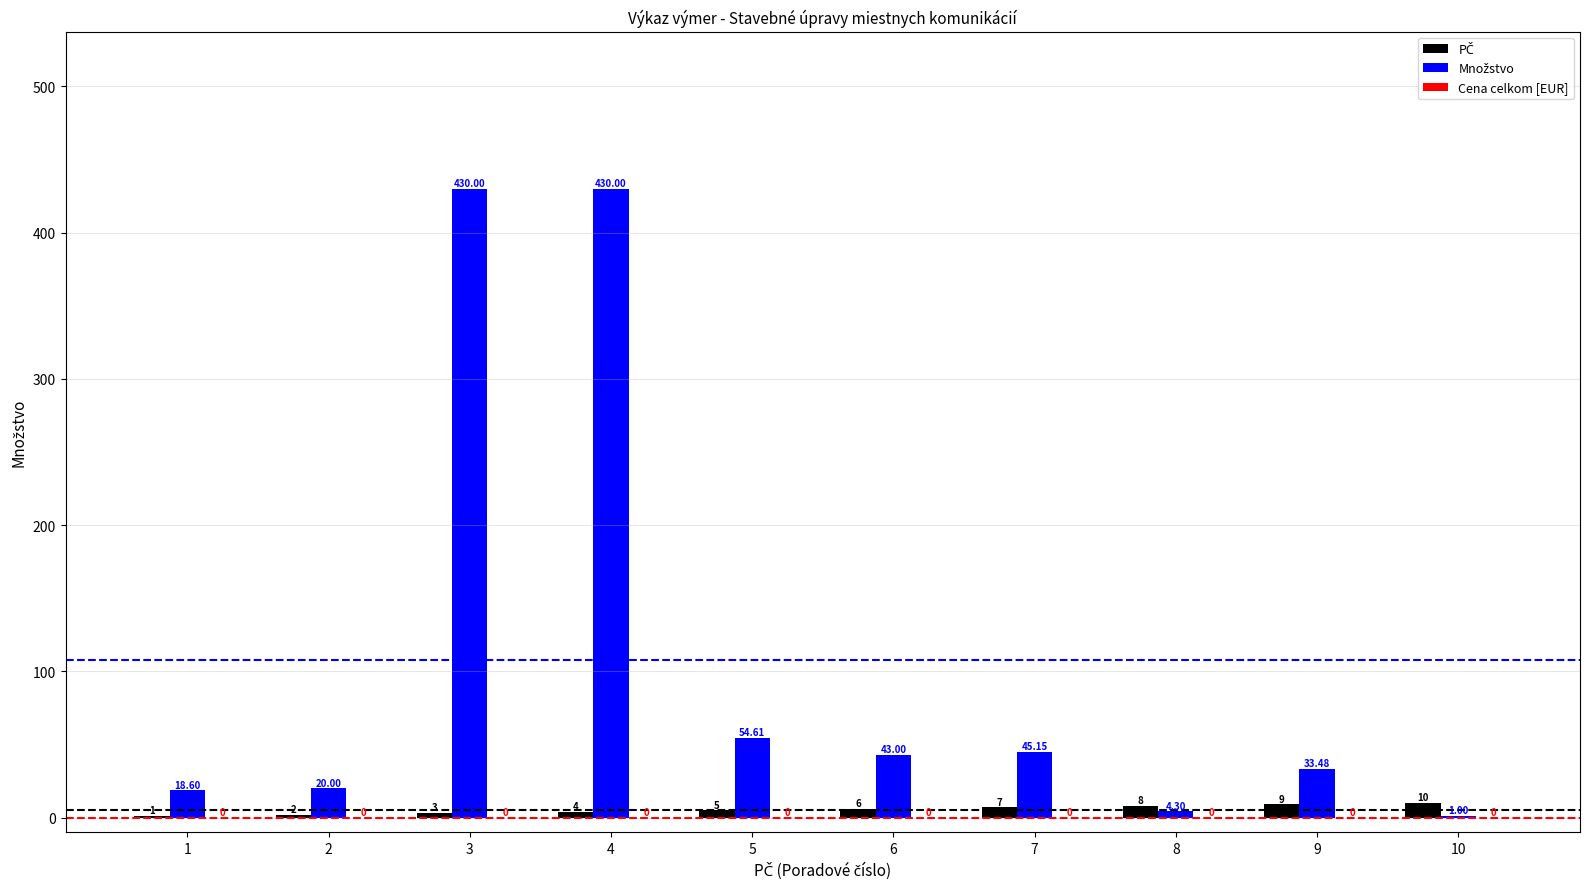

What is the total value across all series at 10?

11.0